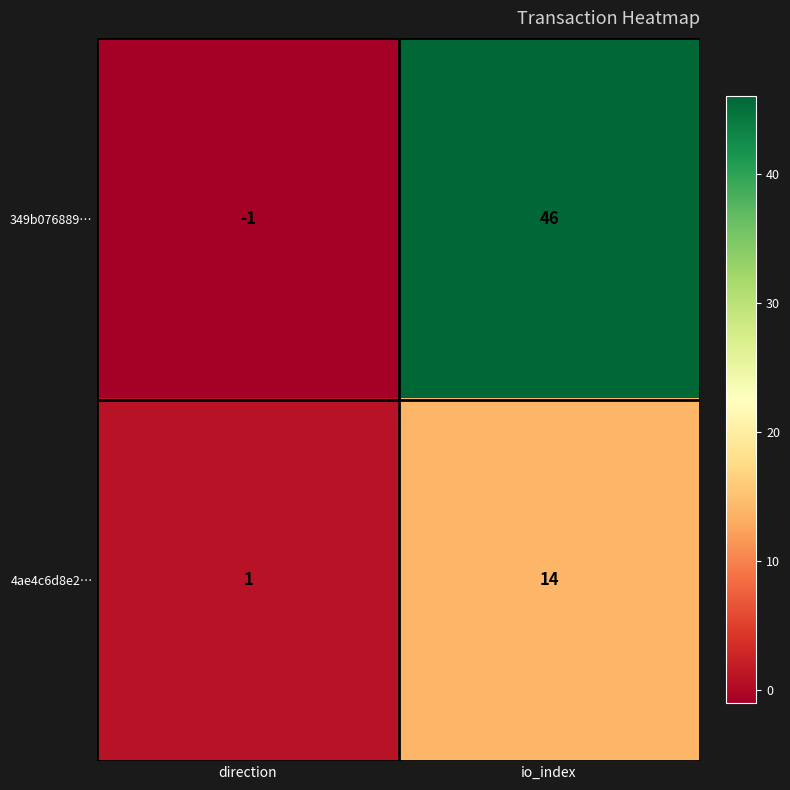

Which series has the largest range (max minus min)?

349b076889…